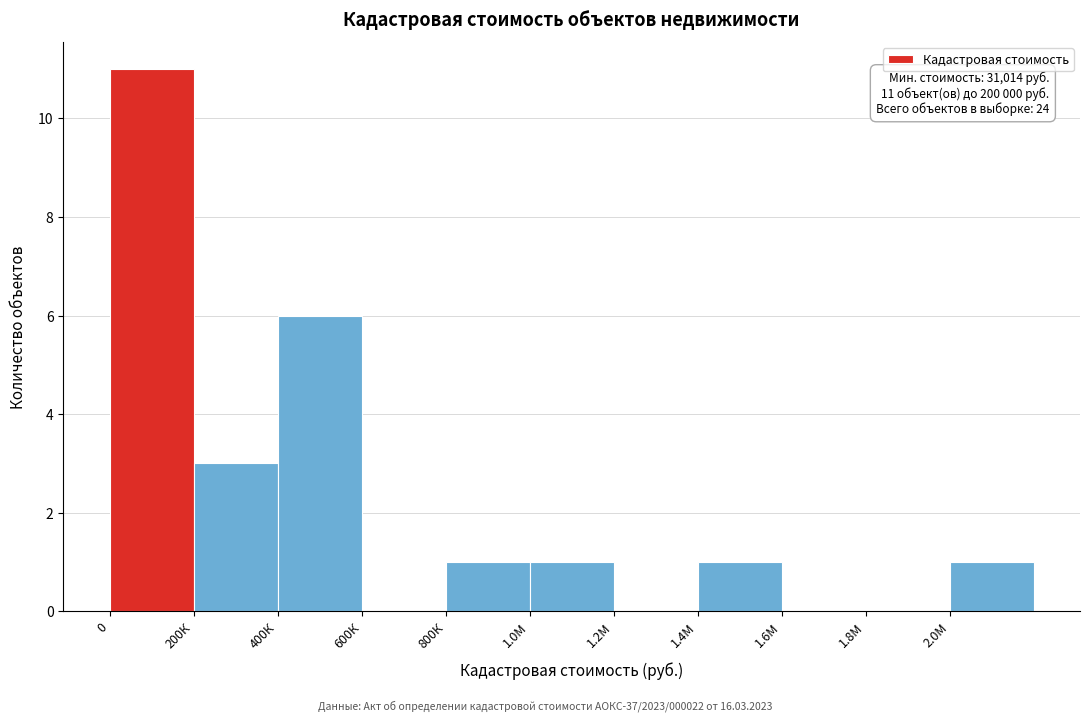

Where is the data nearest to the value 5?

400К